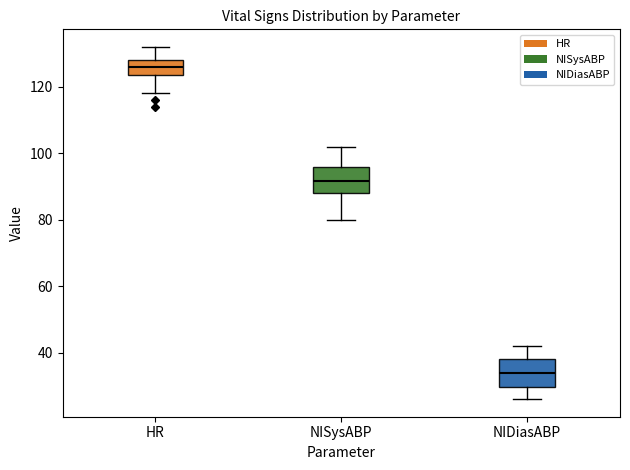

Reading left to right, read every box against the y-axis: the position of its median line, the range the box covers, and the ends of its whiskers. The values are not printed on the chart, so give them approximately, as read against the axis.

HR: median 126, box 124 to 128, whiskers 118 to 132
NISysABP: median 92, box 88 to 96, whiskers 80 to 102
NIDiasABP: median 34, box 30 to 38, whiskers 26 to 42